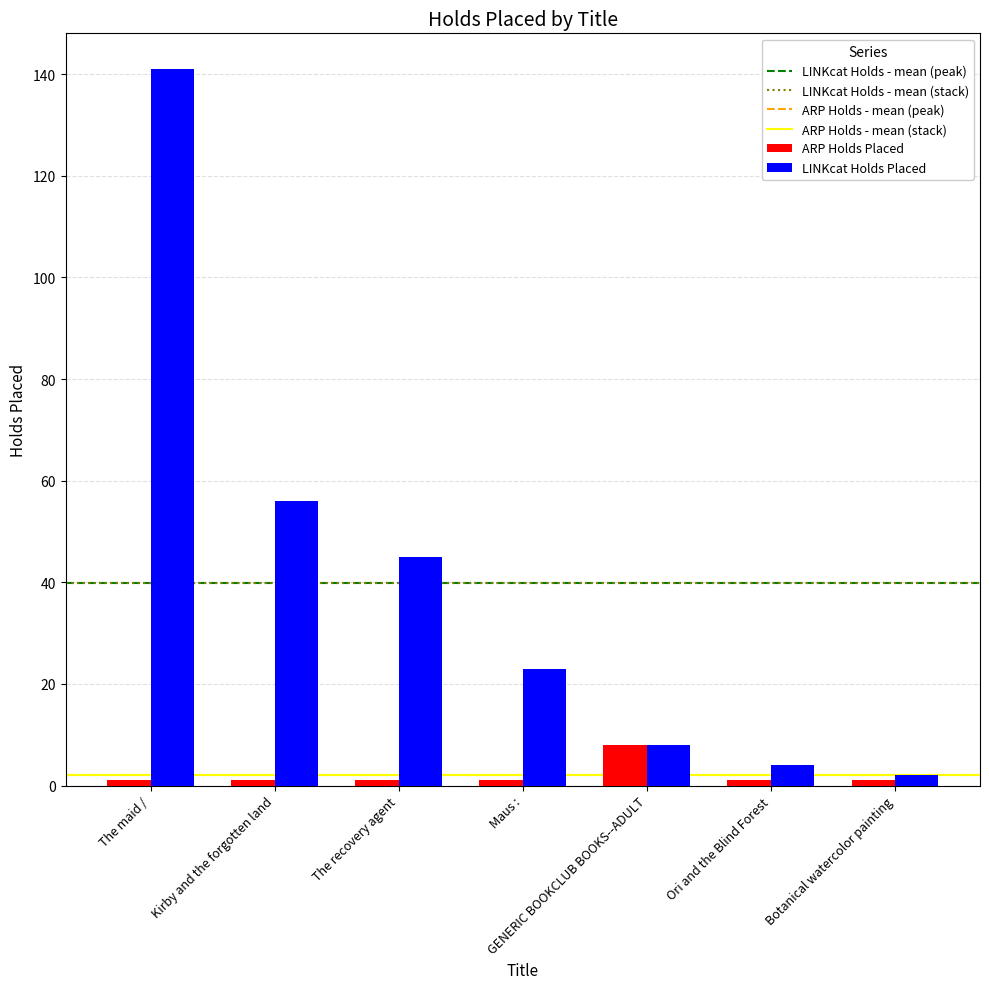

What is the total value across all series at The maid /?

142